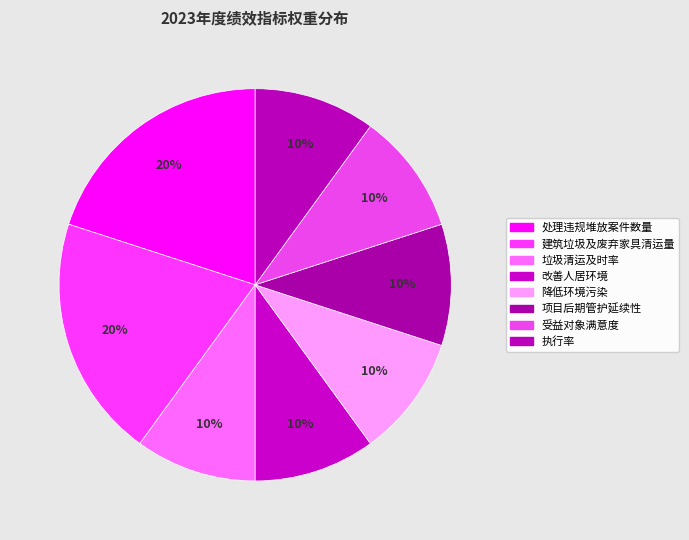

To the nearest percent, what portion does 受益对象满意度 represent?

10%